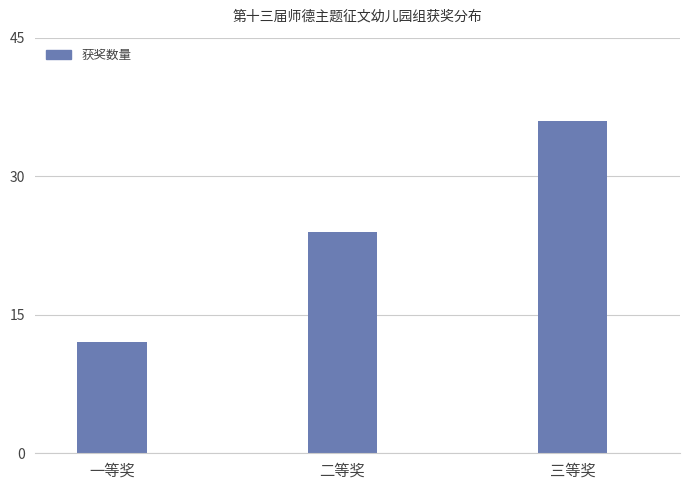

What is the label of the 3rd bar from the left?

三等奖